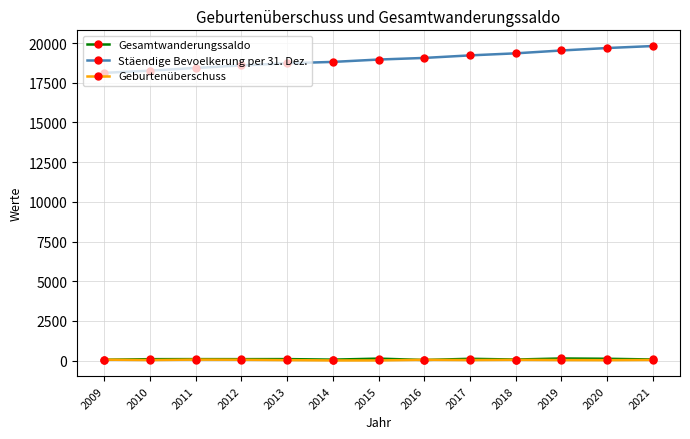

What is the average value of the Stäendige Bevoelkerung per 31. Dez. series?

18968